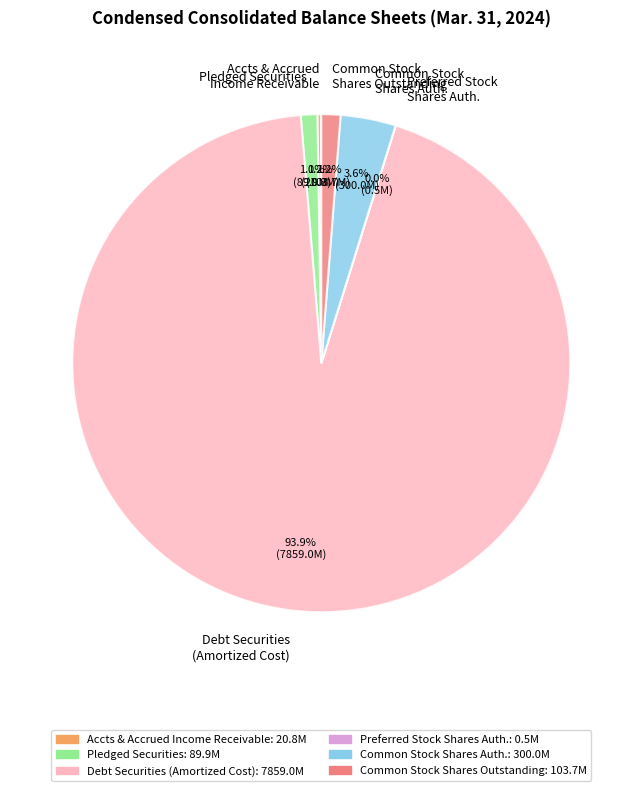

Which has a higher value, Common Stock Shares Outstanding or Debt Securities (Amortized Cost)?

Debt Securities (Amortized Cost)